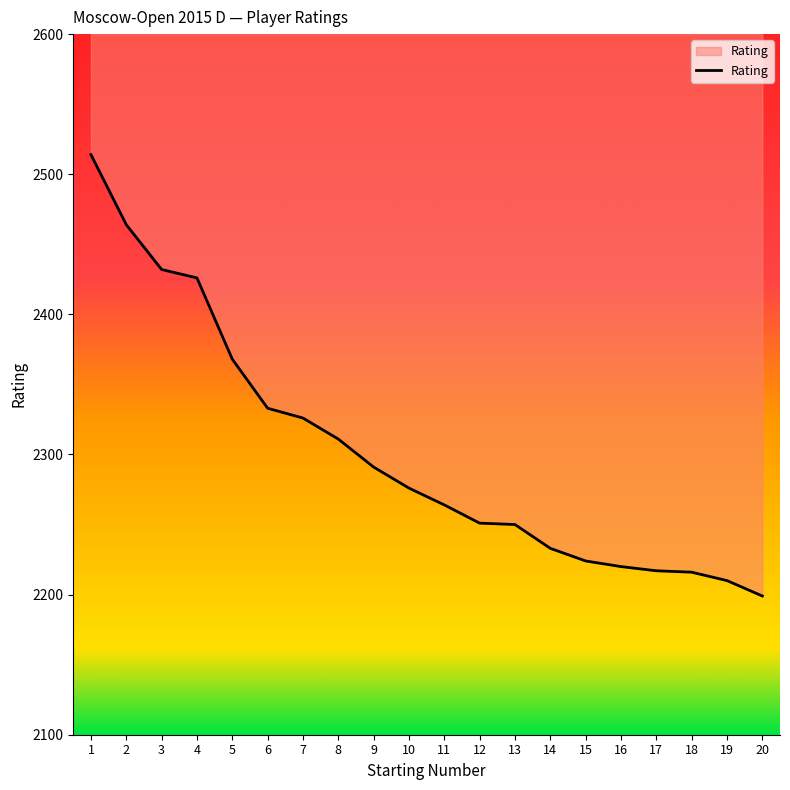

What is the greatest value displayed?

2514